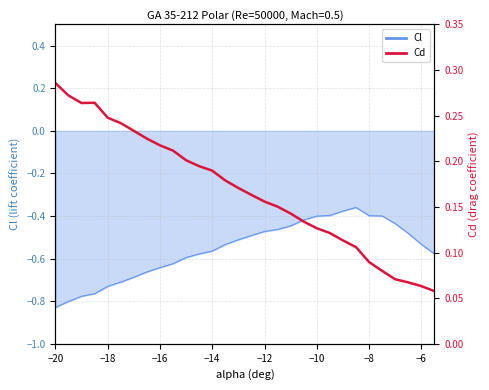

What position from the right is −20?

30